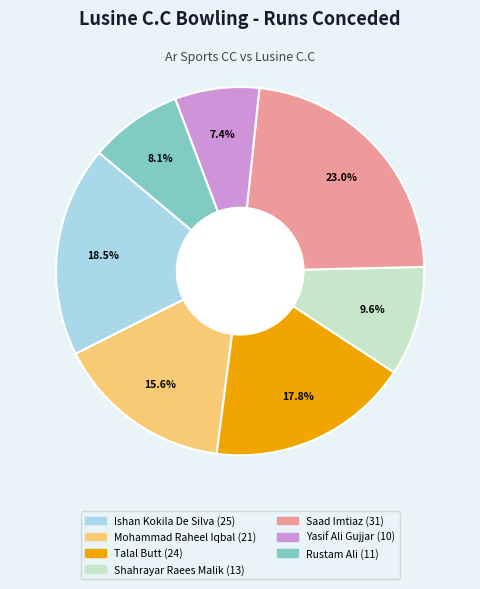

Rank the categories by value from highest to lowest.

Saad Imtiaz, Ishan Kokila De Silva, Talal Butt, Mohammad Raheel Iqbal, Shahrayar Raees Malik, Rustam Ali, Yasif Ali Gujjar